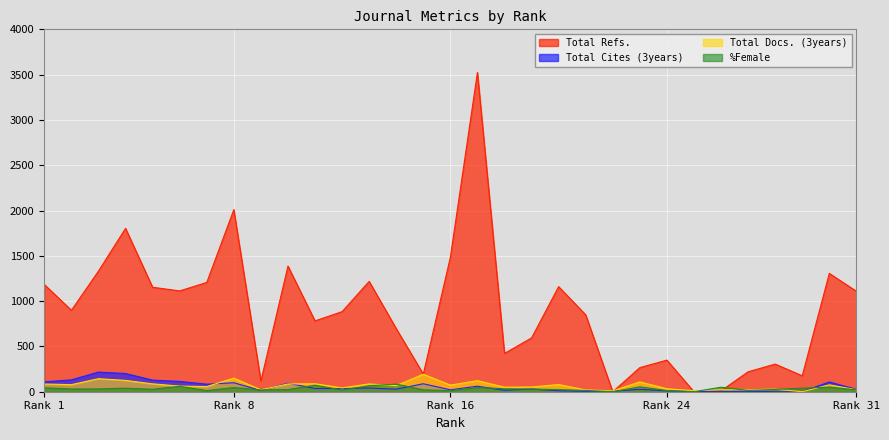

True or false: Total Refs. has a value of 884 at 12.

True